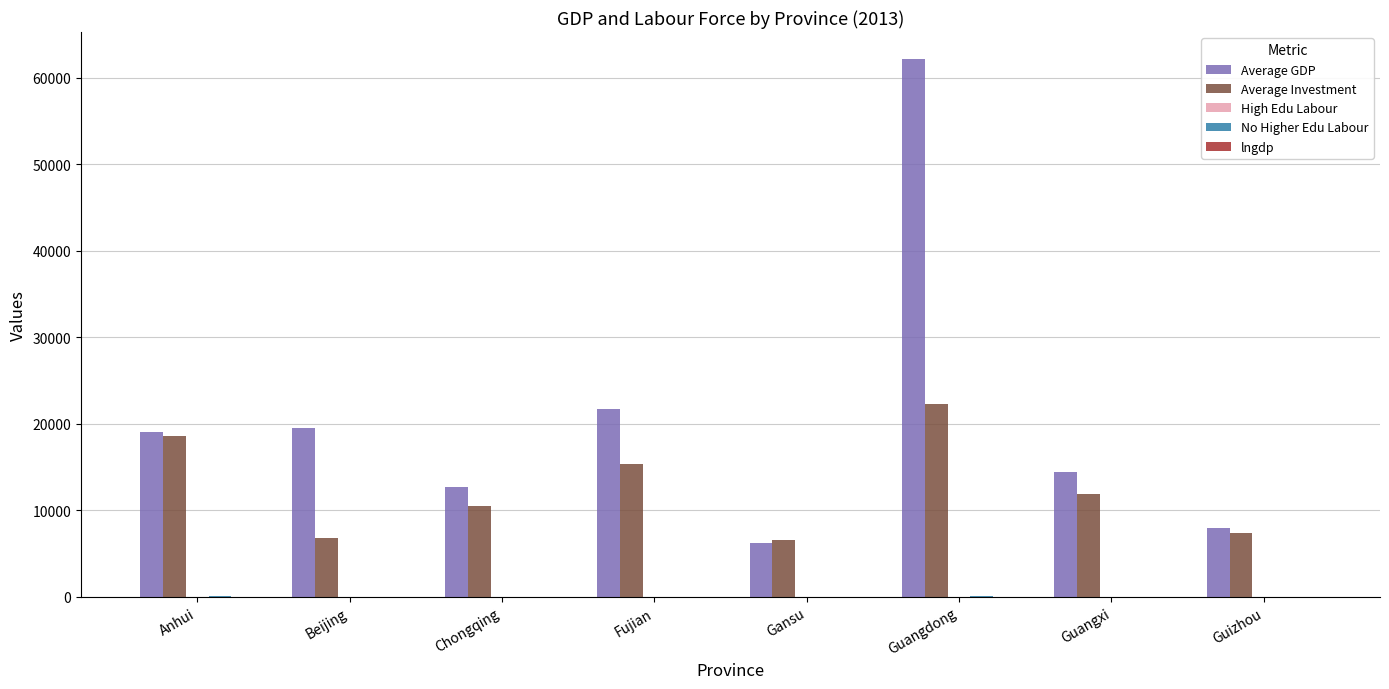

Which label corresponds to the largest value in the chart?

Guangdong